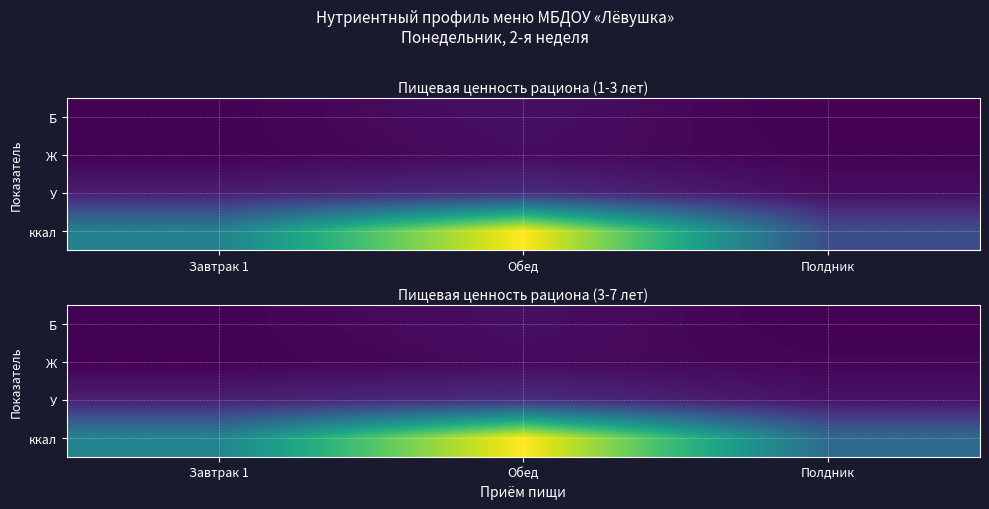

Which category has the highest value in the Б series?

Обед